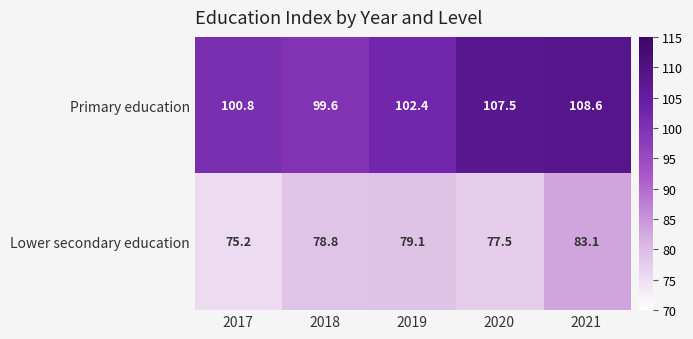

True or false: Lower secondary education has a value of 77.5 at 2020.

True